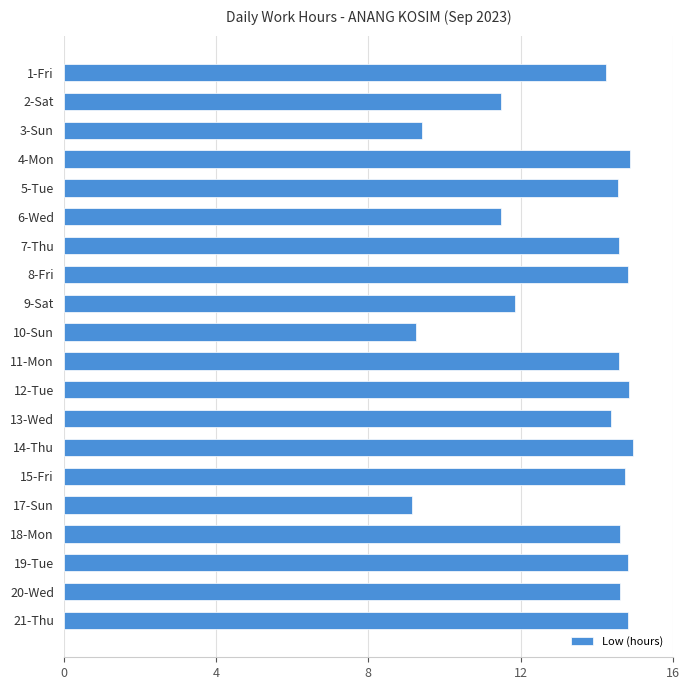

What is the smallest value displayed?

9.2